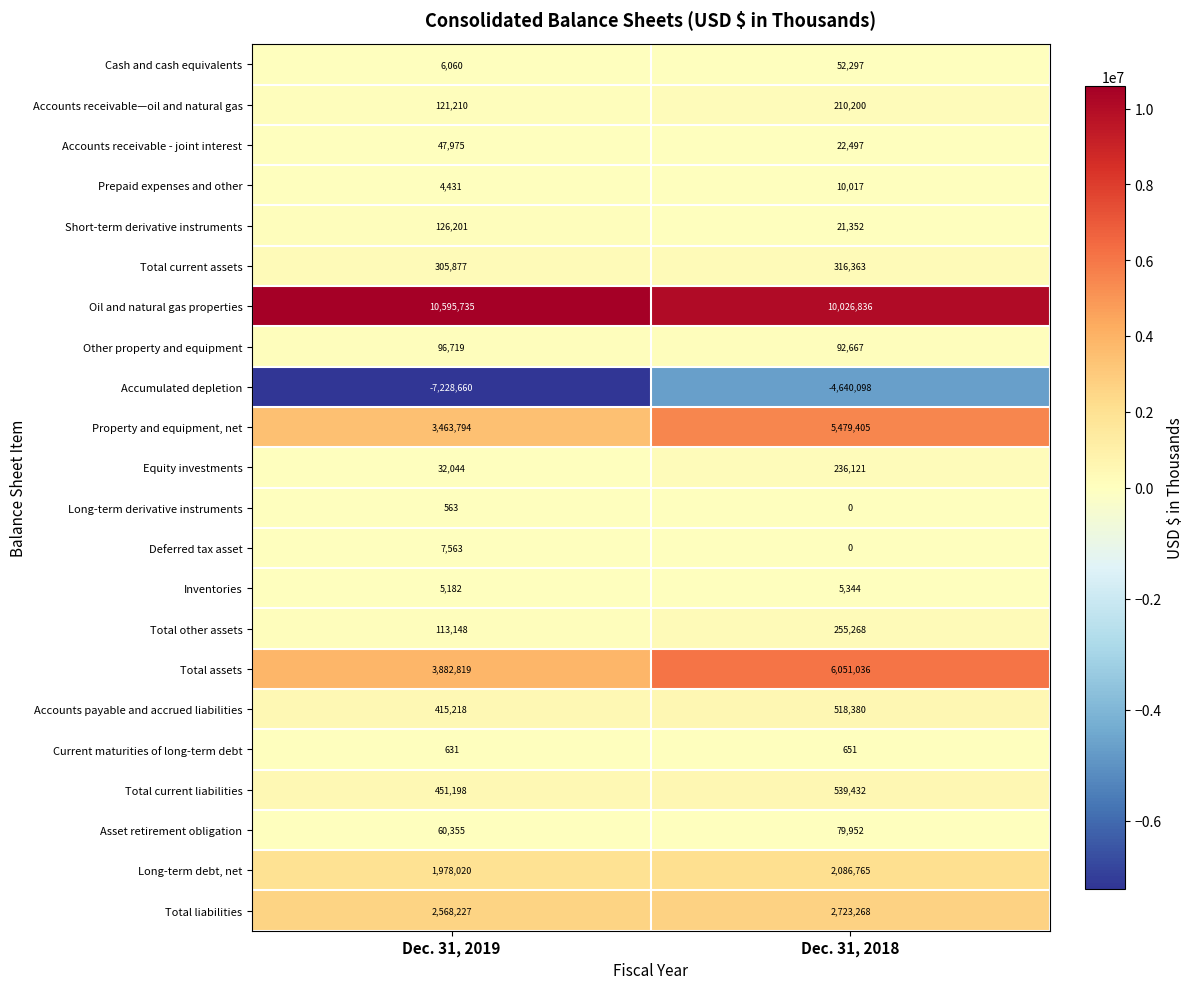

Is it true that Accounts receivable - joint interest equals 8583 at Dec. 31, 2018?

False